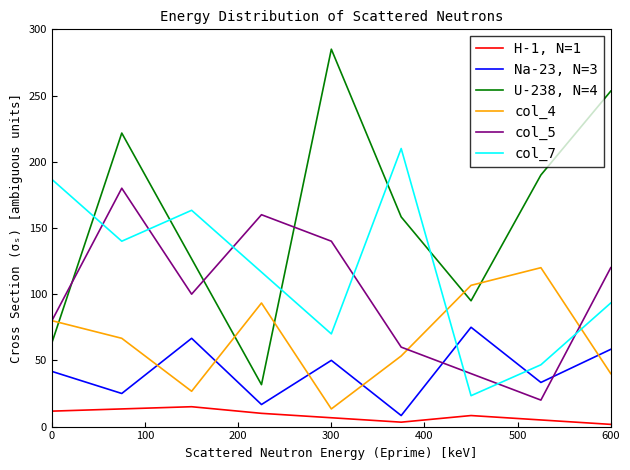

Does the chart have visible grid lines?

No